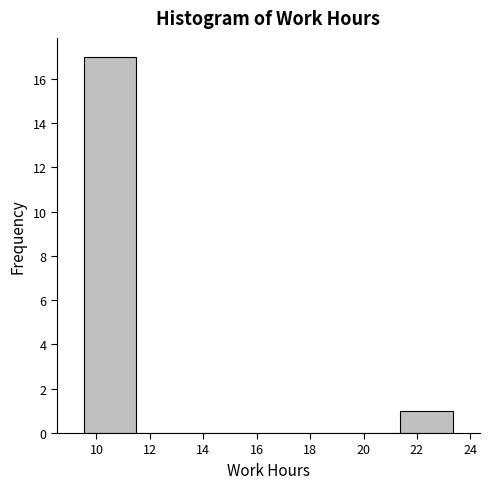

How tall is the bar that spans 9.6 to 11.4 on the x-axis? Neither the bar edges nor the heights are printed on the chart, so give them approximately, as read against the axes.

17